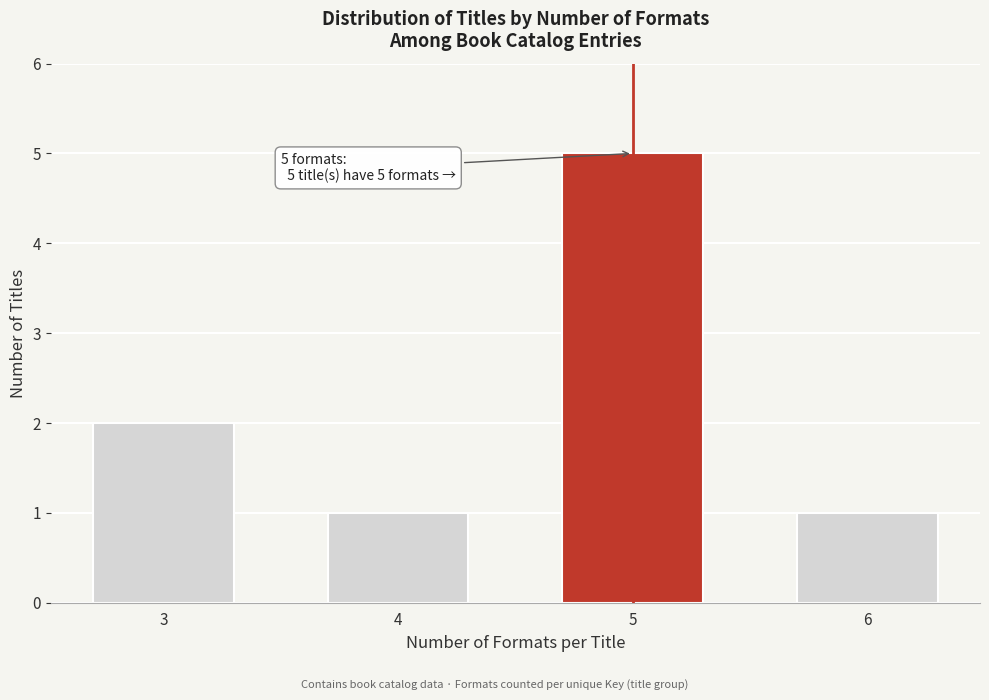

Reading right to left, transcribe all the data shown in this chart.

6=1	5=5	4=1	3=2